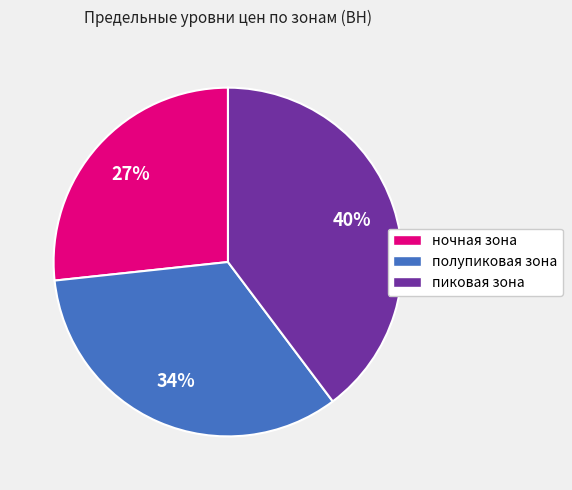

Is пиковая зона the majority of the pie?

No